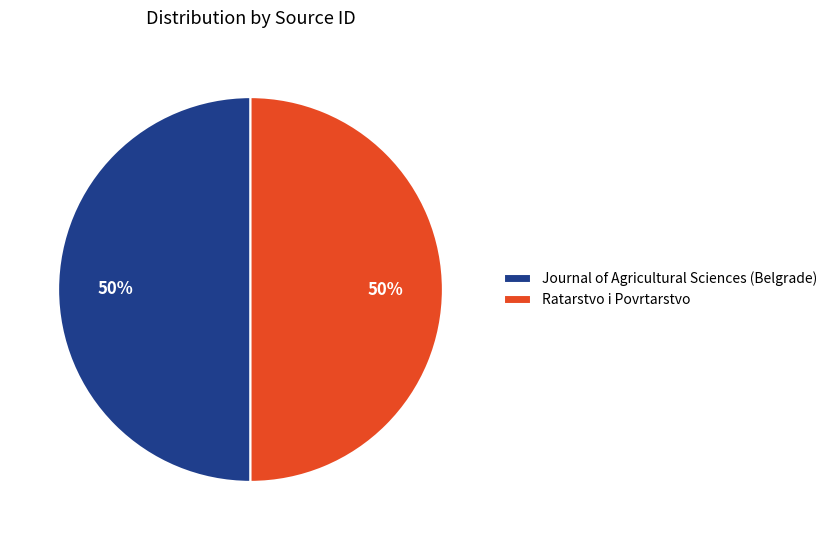

Approximately how many times larger is the value at Ratarstvo i Povrtarstvo compared to Journal of Agricultural Sciences (Belgrade)?

1.0